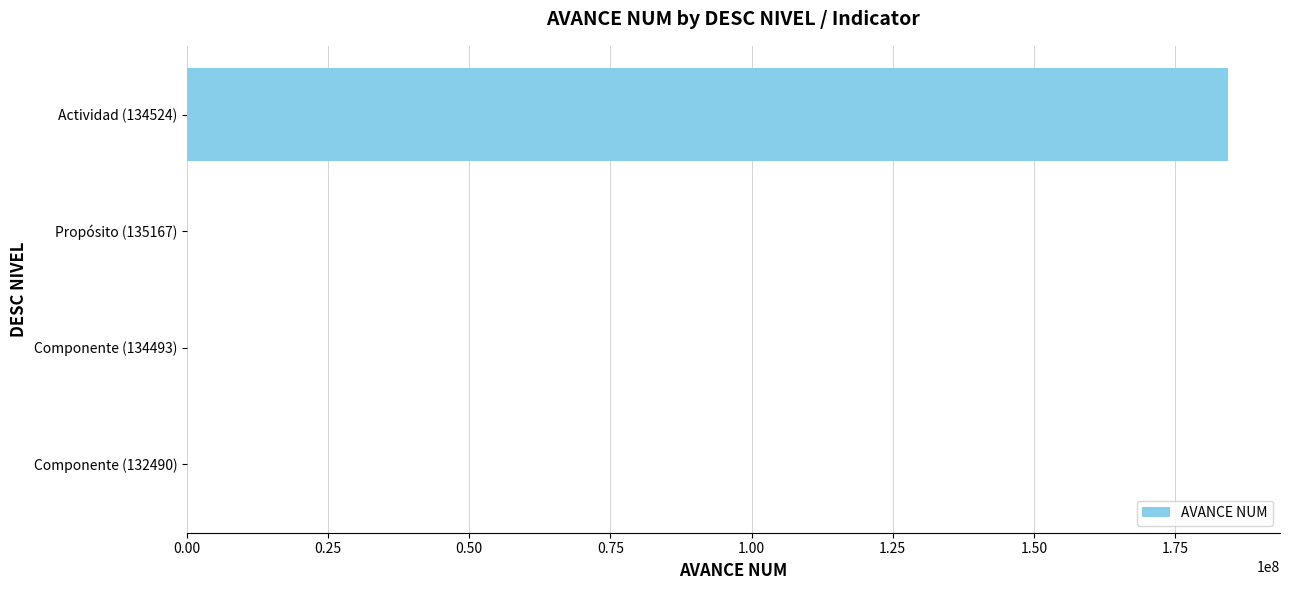

How many series are shown in this chart?

1